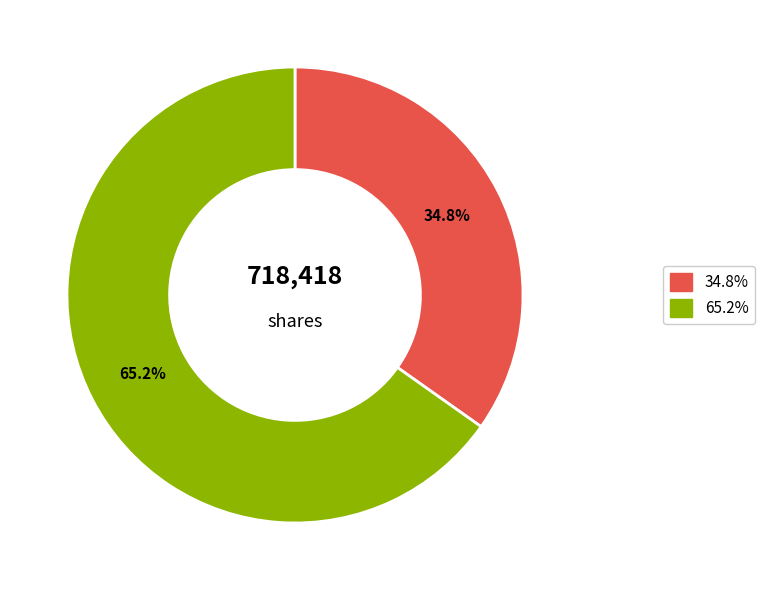

Does any single category account for the majority?

Yes